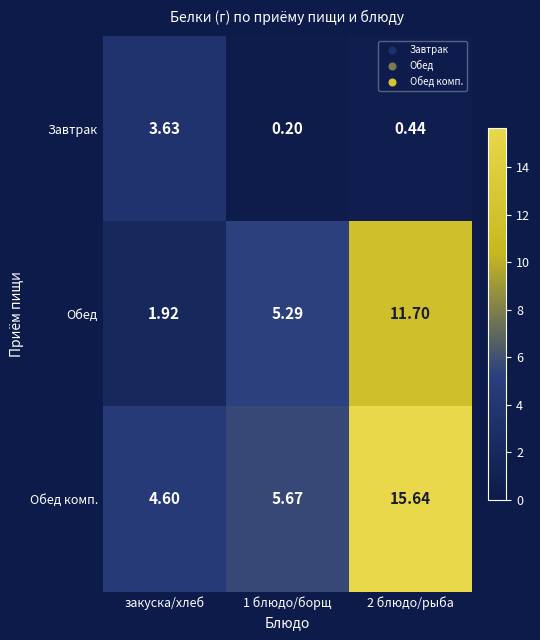

Rank the series by their maximum value, from highest to lowest.

Обед комп., Обед, Завтрак